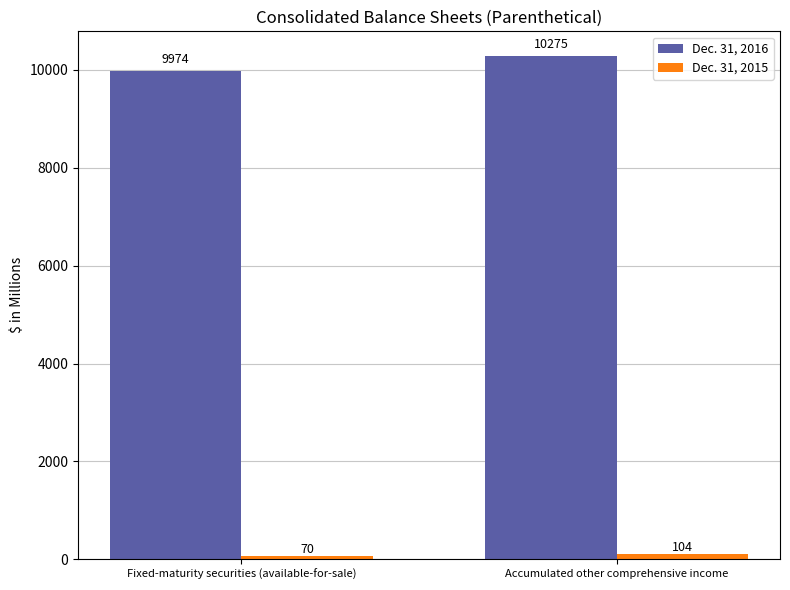

Does the chart contain stacked bars?

No